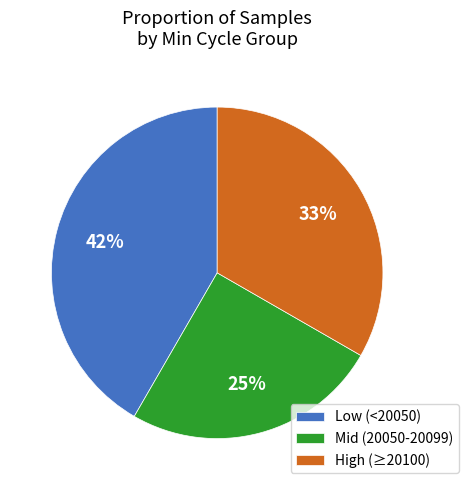

True or false: Mid (20050-20099) accounts for 31% of the total.

False